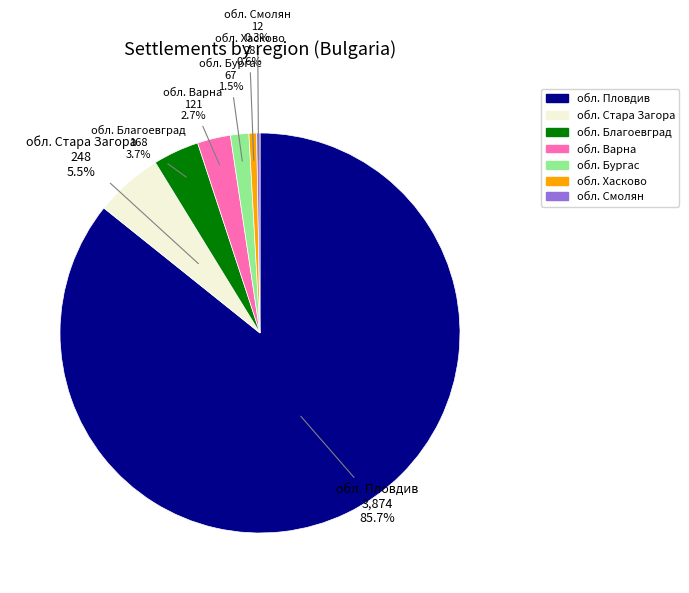

Which has a higher value, обл. Стара Загора or обл. Варна?

обл. Стара Загора